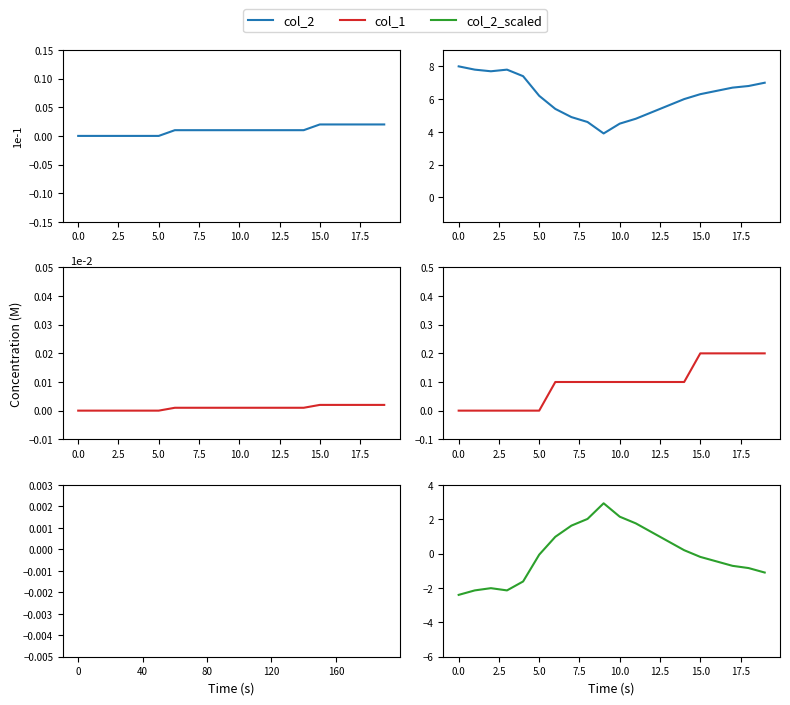

The col_2 series shows 1.0 at 20.0. True or false?

False